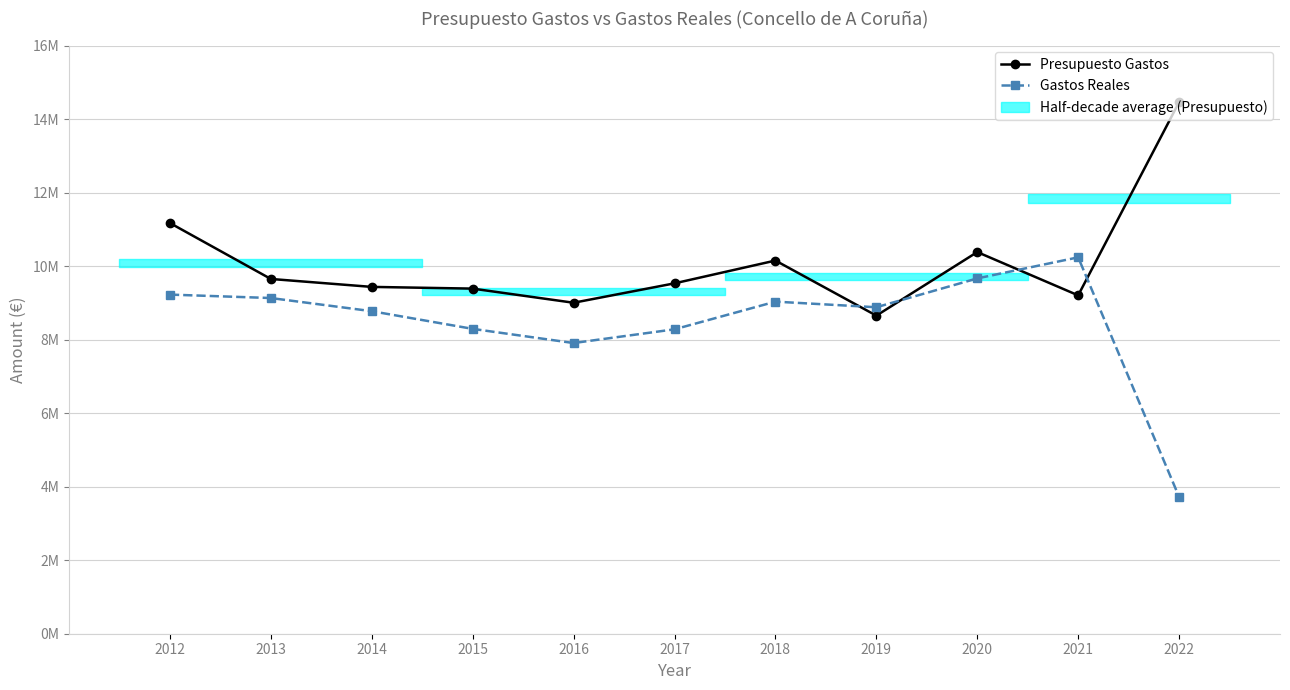

Is it true that Presupuesto Gastos equals 5104805.2 at 2020?

False